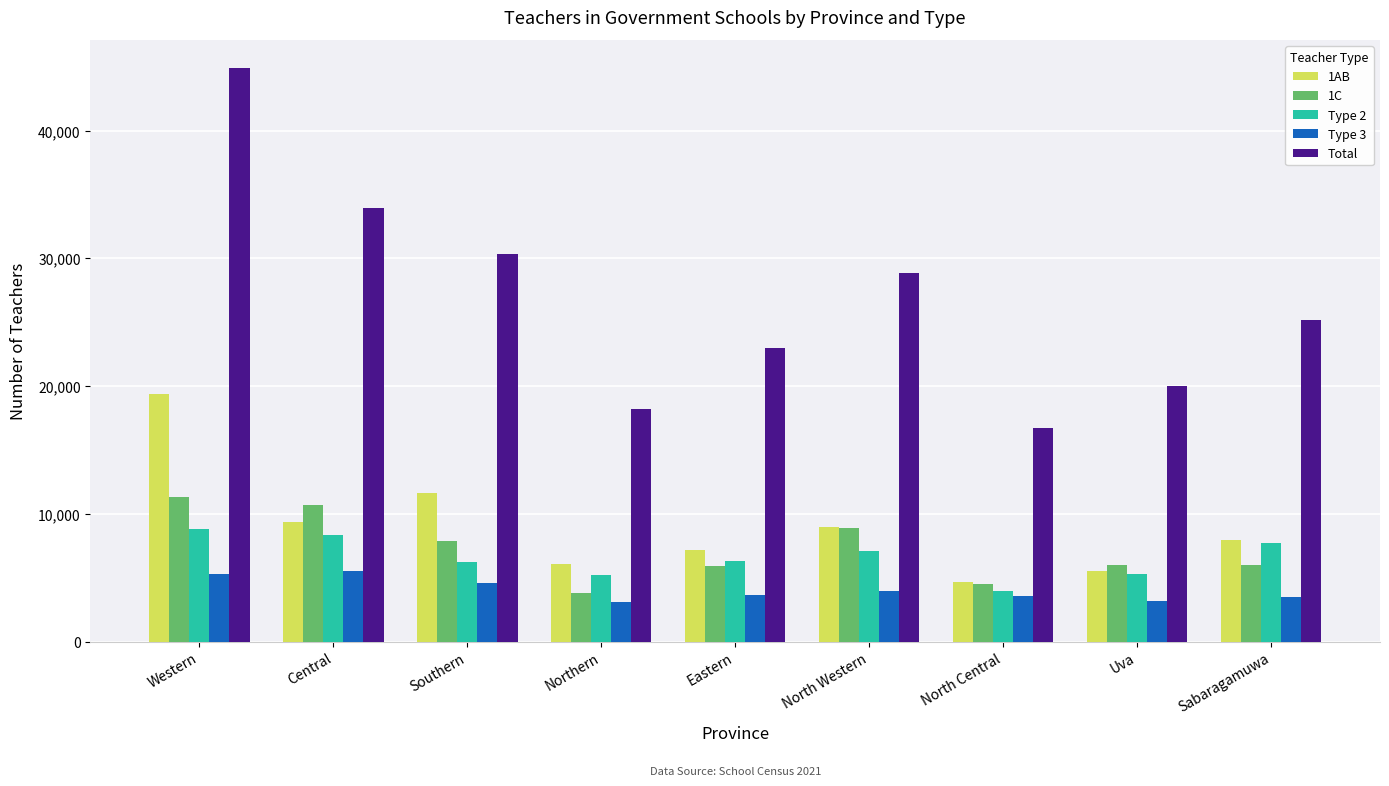

Which series changed the most between Central and Northern?

Total